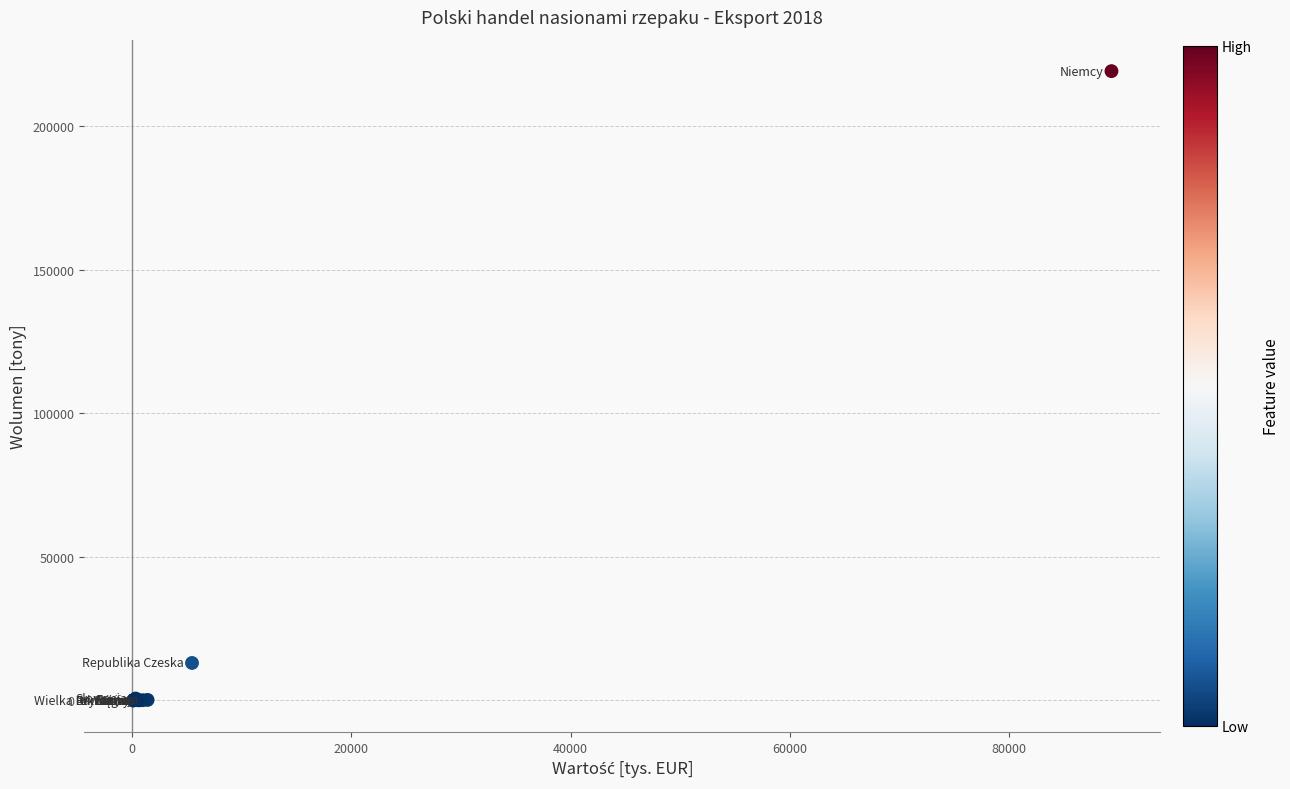

What Y value in the scatter plot is closest to 109559?

13051.8